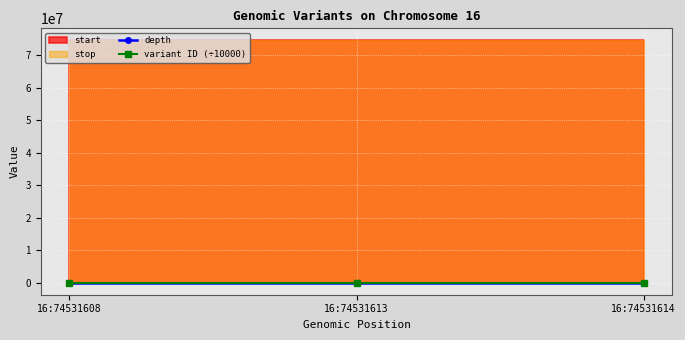

Which category has the highest value in the variant ID (÷10000) series?

16:74531614